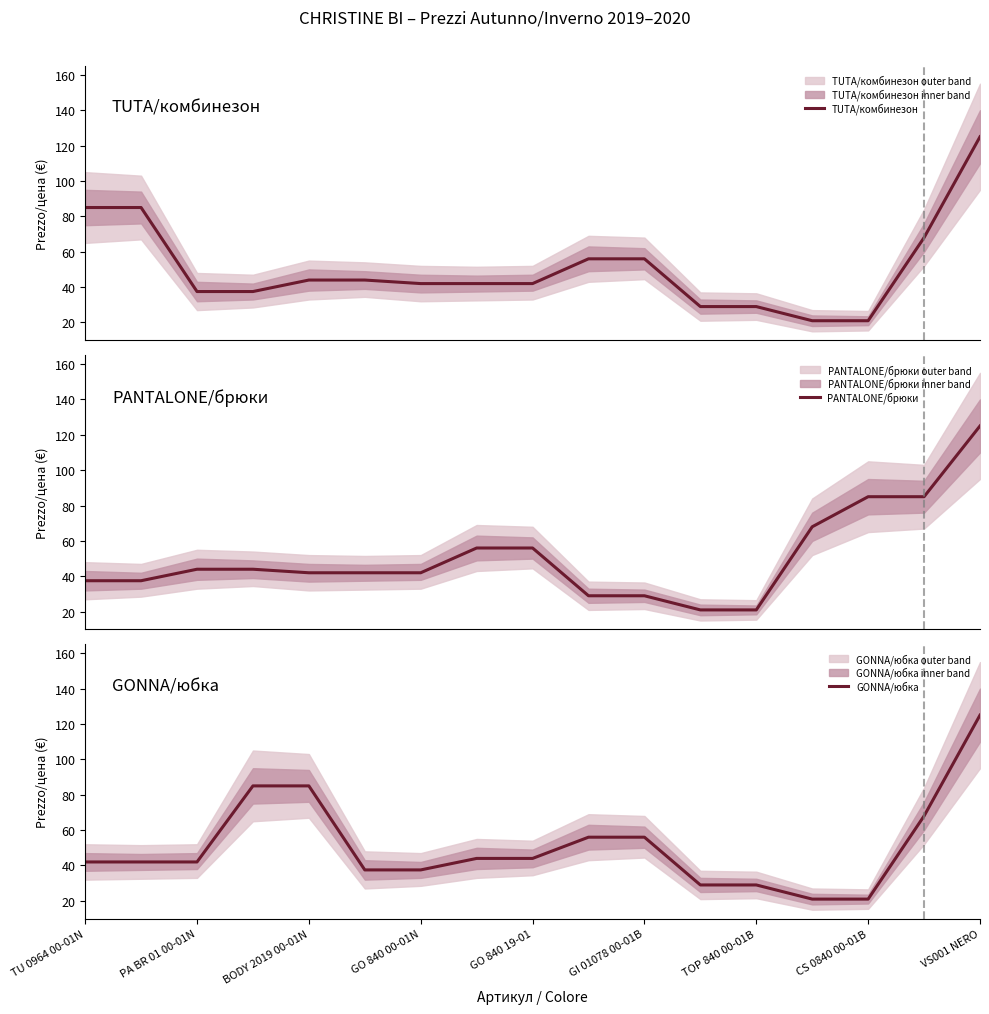

What is the greatest value displayed?

125.0